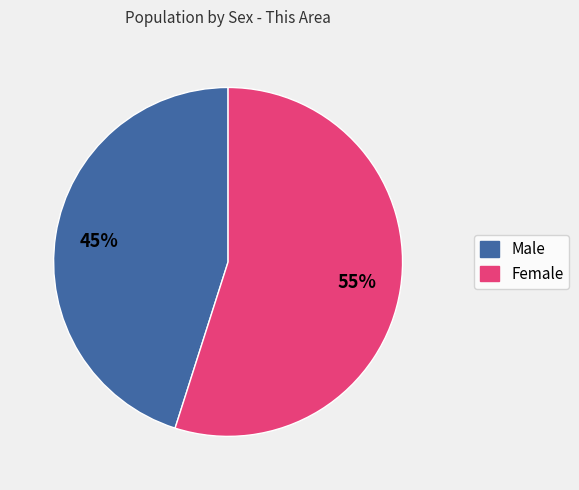

Is there any slice that represents more than half of the pie?

Yes